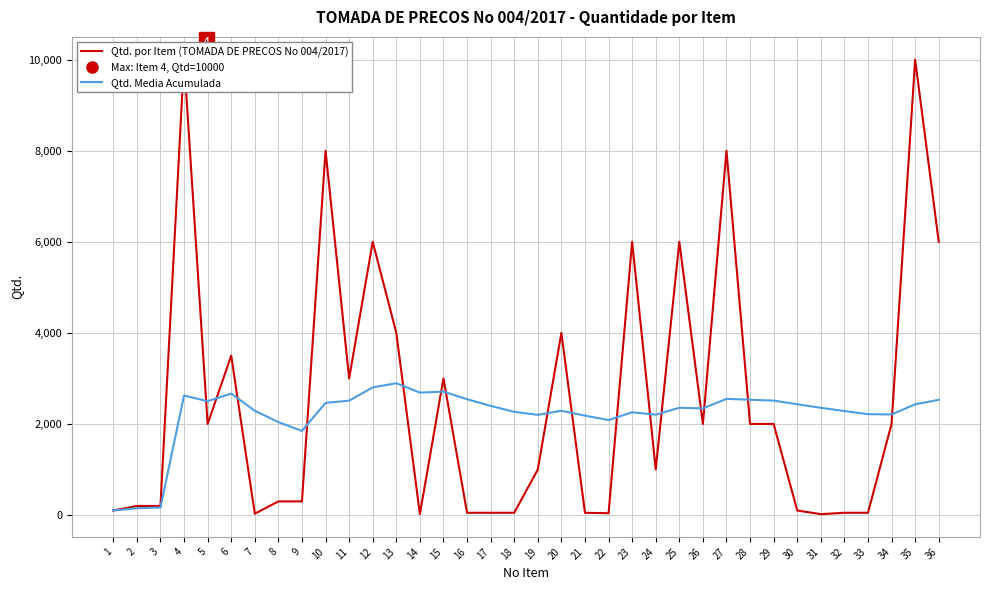

Rank the series by their maximum value, from lowest to highest.

Qtd. Media Acumulada, Qtd. por Item (TOMADA DE PRECOS No 004/2017)